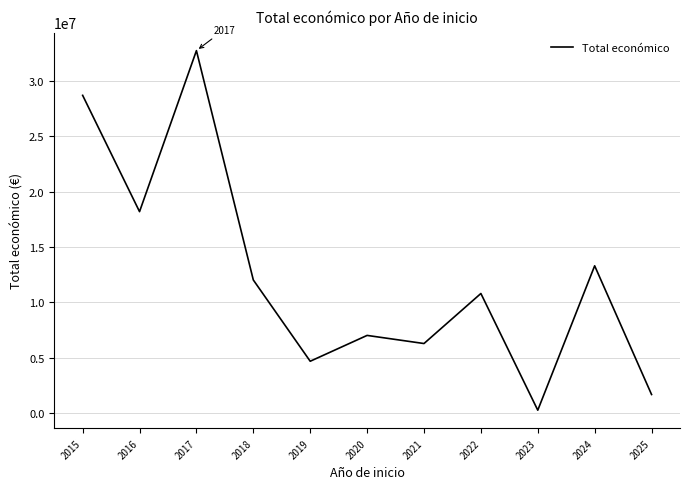

Where is the data nearest to the value 16493954?

2016